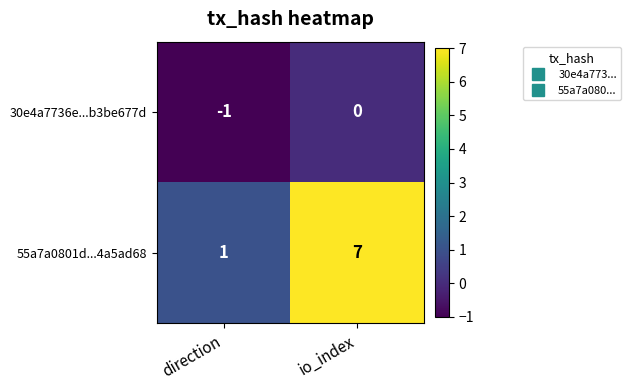

Where is 55a7a0801d...4a5ad68 nearest to the value 4?

direction